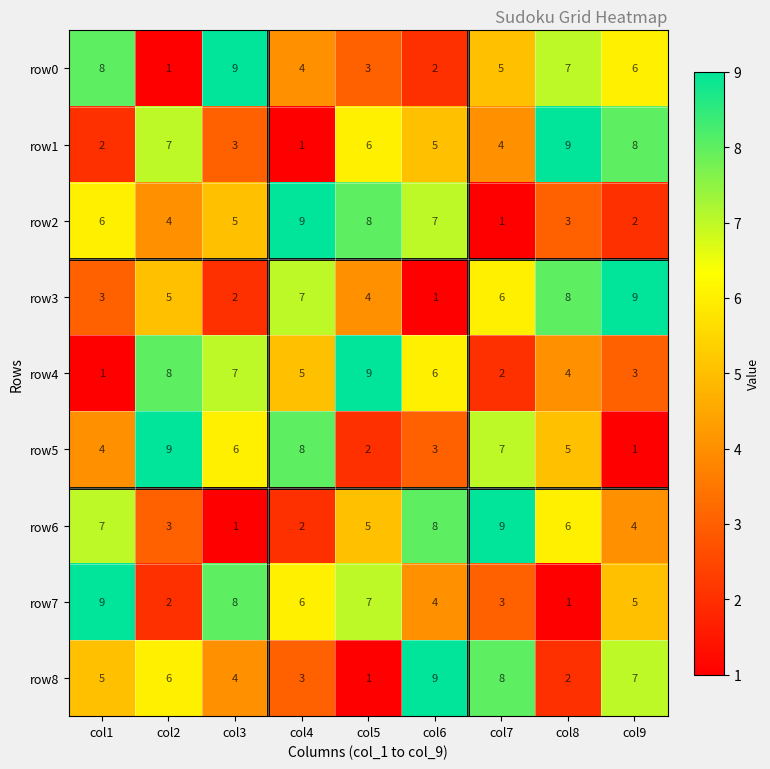

What is the average value of the row1 series?

5